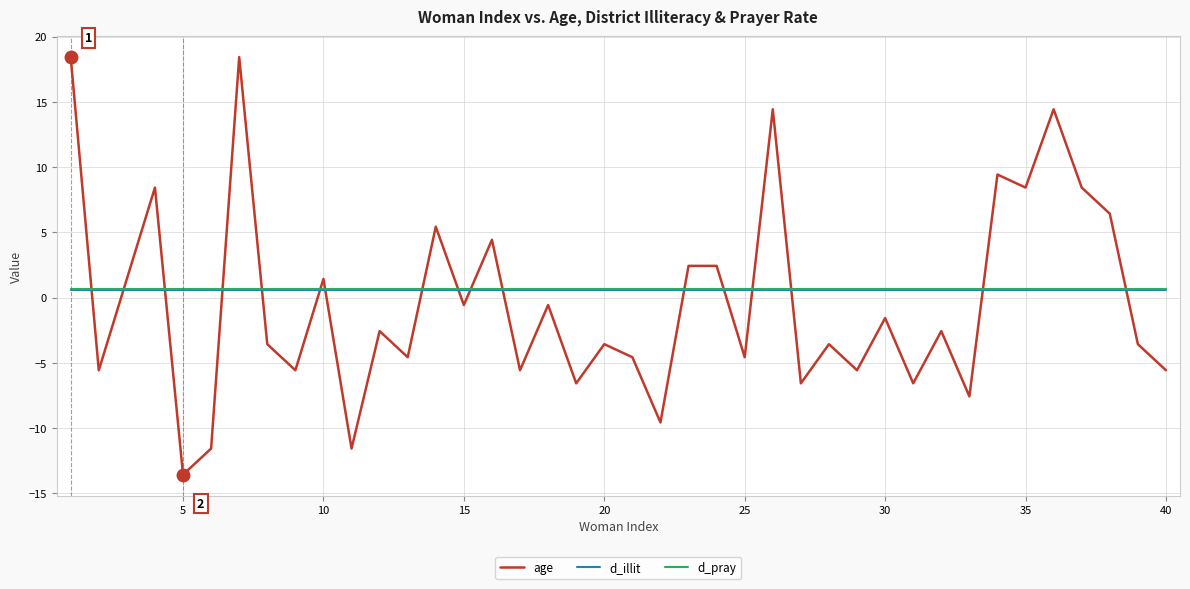

What is the smallest value displayed?

-13.6